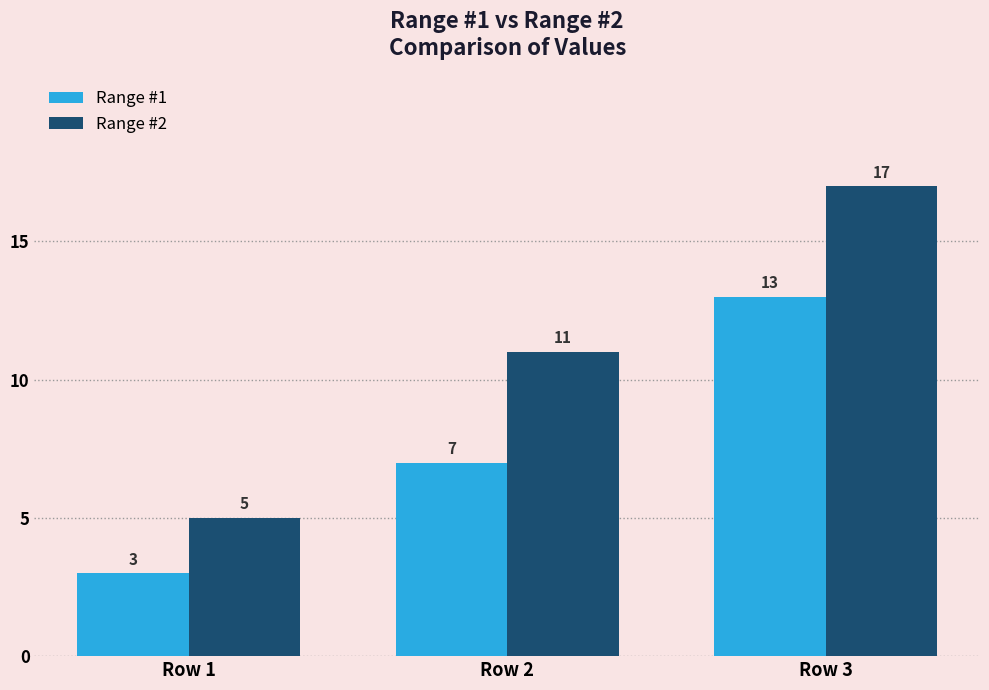

What is the difference between the Range #2 values at Row 2 and Row 1?

6